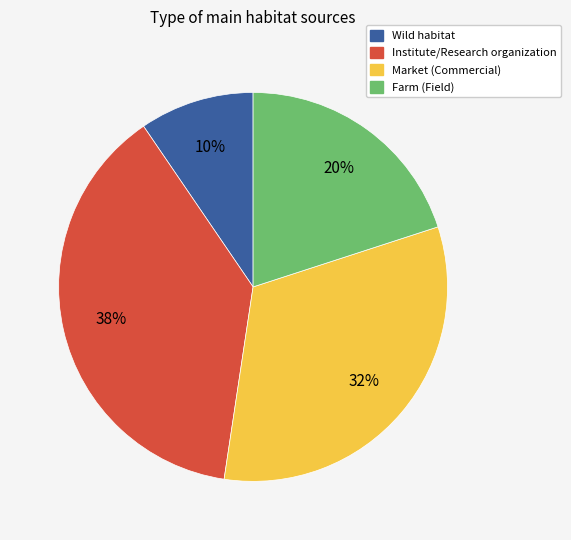

Approximately how many times larger is the value at Farm (Field) compared to Institute/Research organization?

0.5